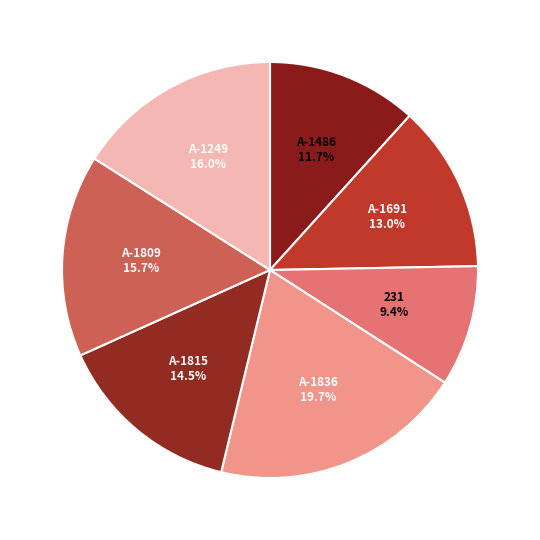

Rank the categories by value from highest to lowest.

А-1836, А-1249, А-1809, А-1815, А-1691, А-1486, 231